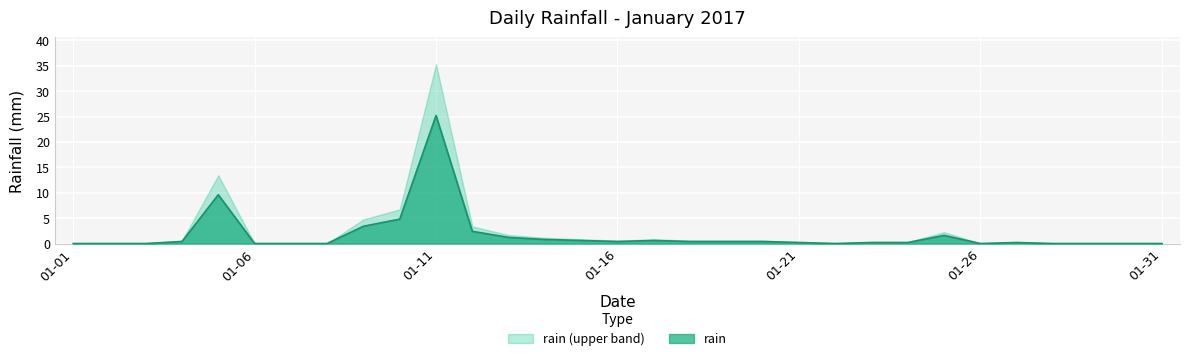

Which series changed the most between 01-11 and 01-31?

rain (upper band)